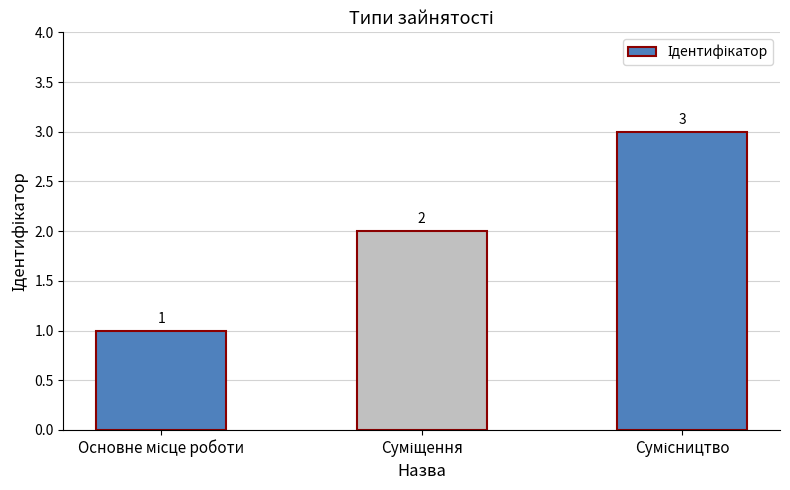

What is the maximum value shown in the chart?

3